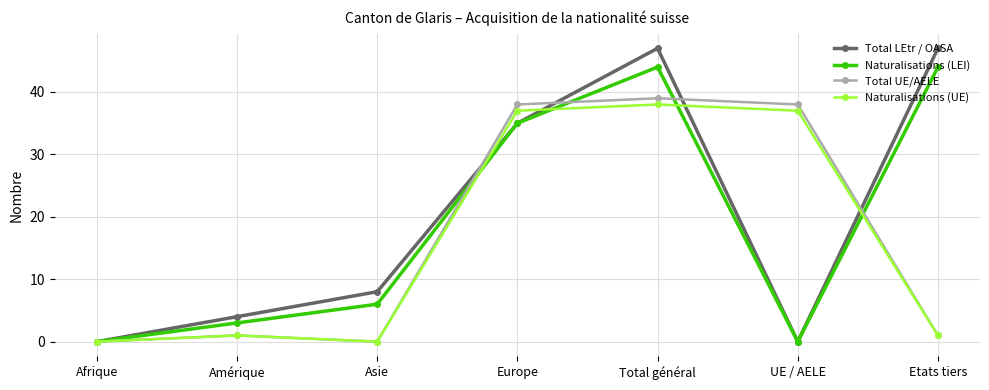

At how many categories does at least one series exceed 17?

4